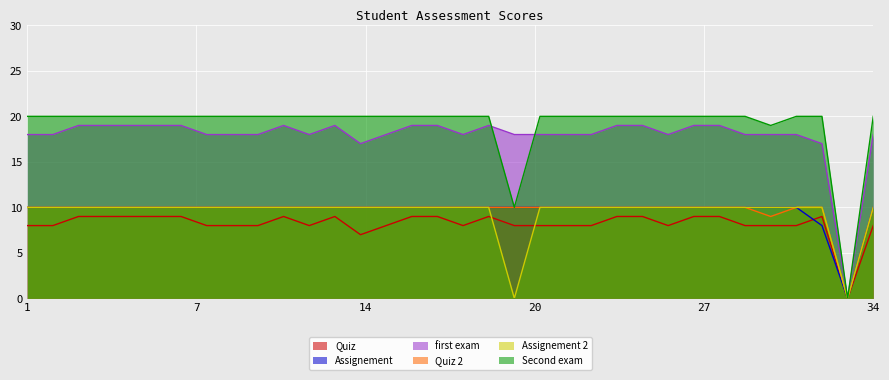

What is the average value of the Assignement 2 series?

9